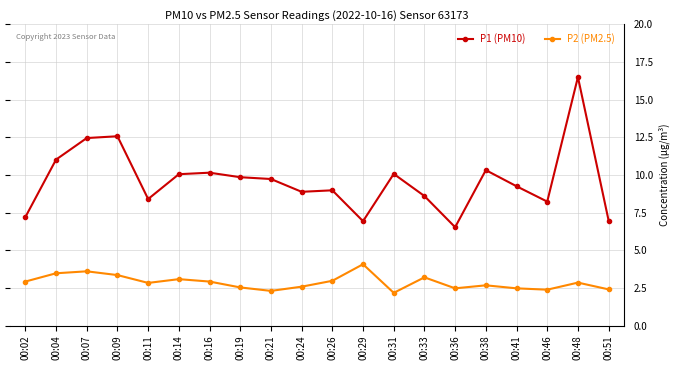

Which series has the largest total across all categories?

P1 (PM10)